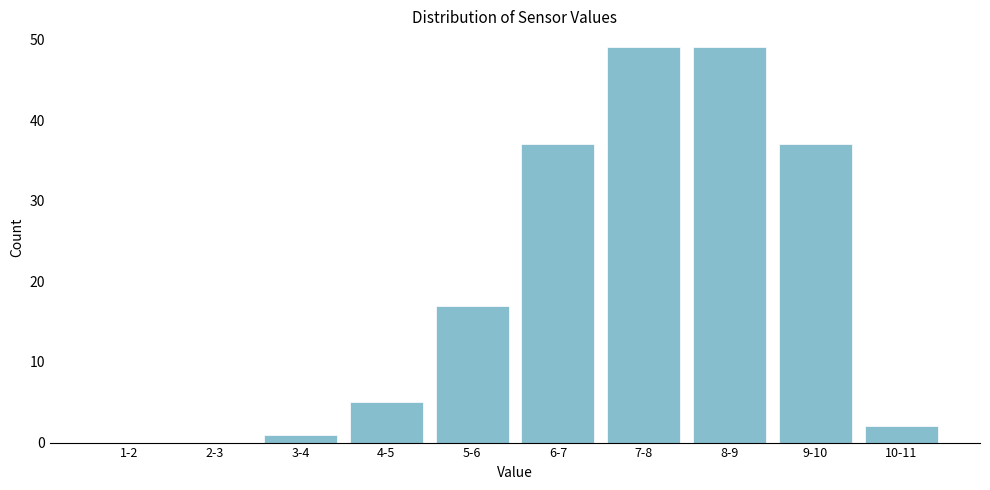

Reading left to right, what are all the values shown in this chart?

1-2=0	2-3=0	3-4=1	4-5=5	5-6=17	6-7=37	7-8=49	8-9=49	9-10=37	10-11=2